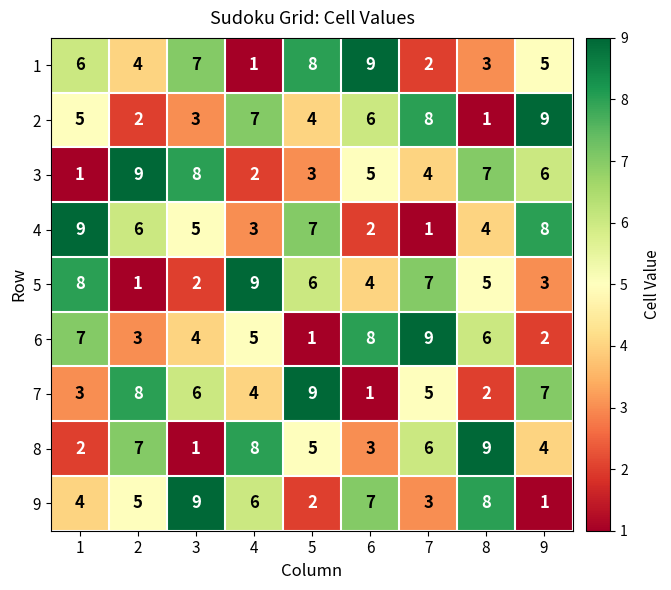

What is the sum of all 3 values?

45